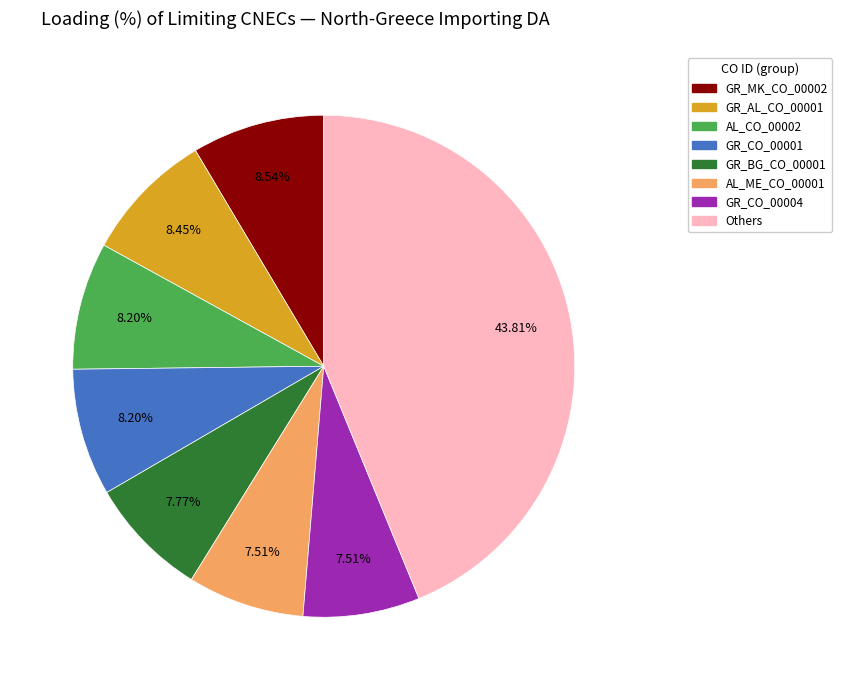

Is there any slice that represents more than half of the pie?

No